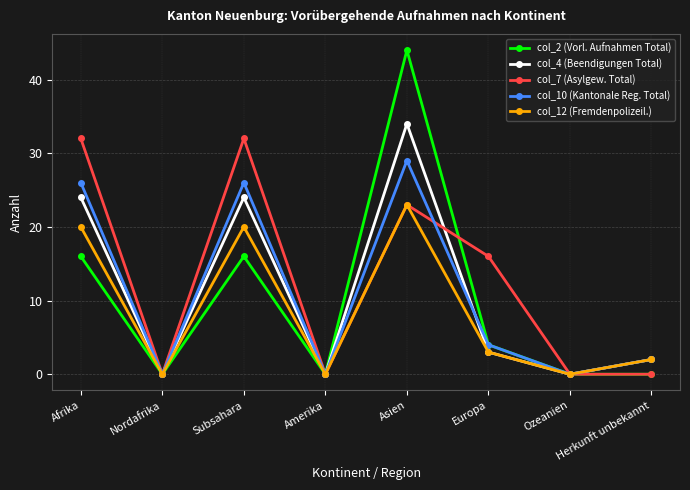

True or false: col_4 (Beendigungen Total) has more than 2 interior local peaks.

False